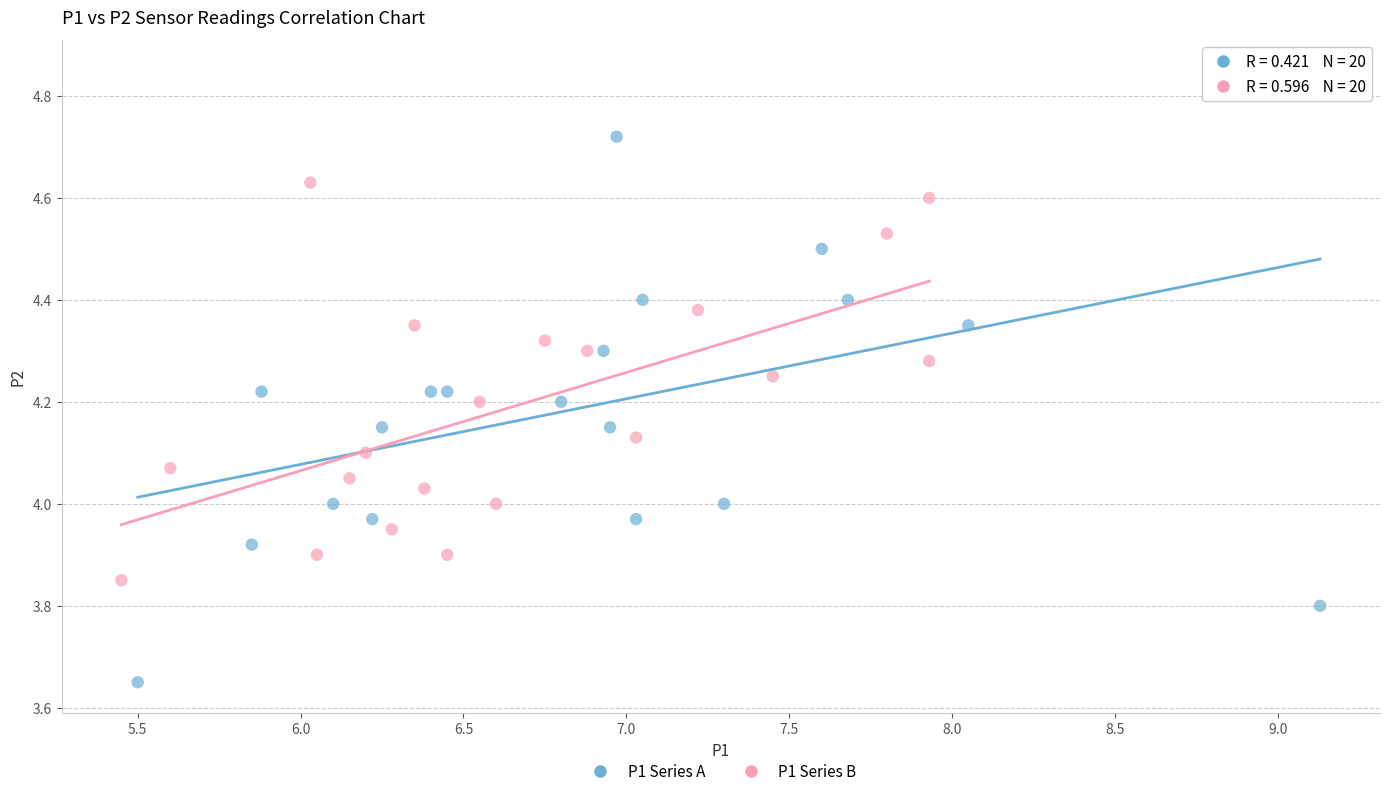

What are all the series names shown in the legend?

P1 Series A, P1 Series B